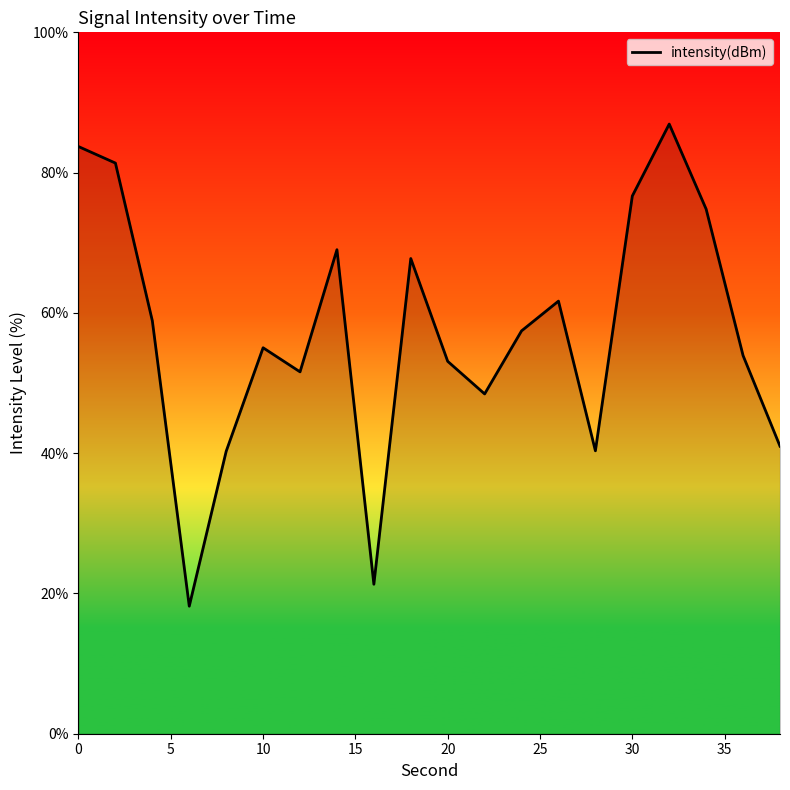

What is the minimum value shown in the chart?

18.2